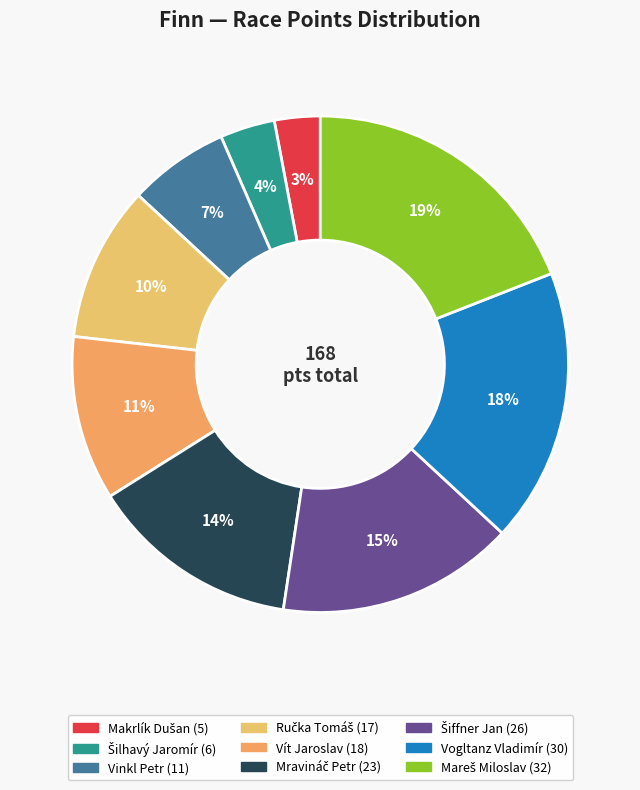

Count the number of slices in the pie.

9